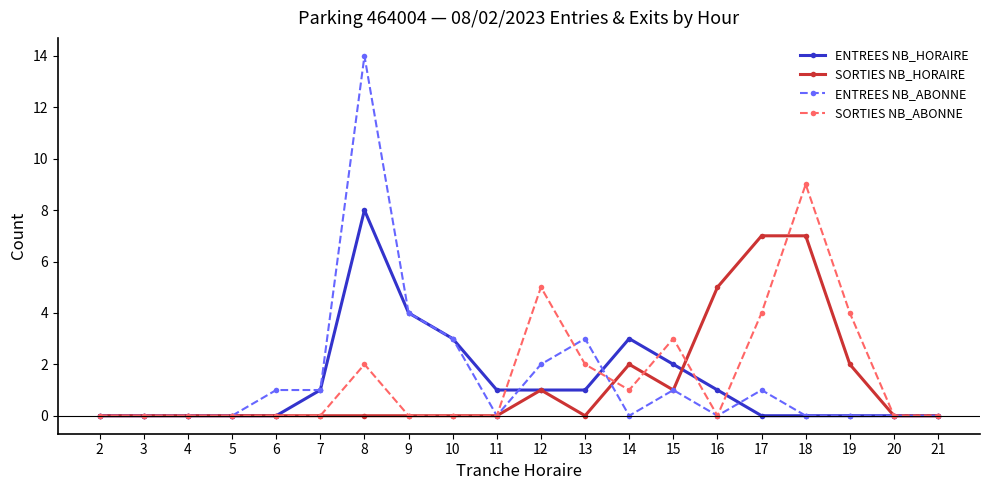

How many distinct data groups are displayed?

4